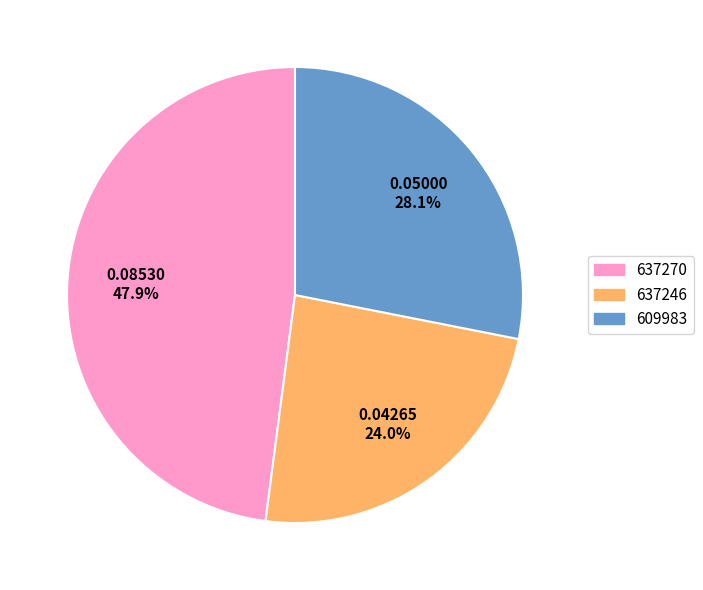

True or false: 637270 accounts for 62% of the total.

False